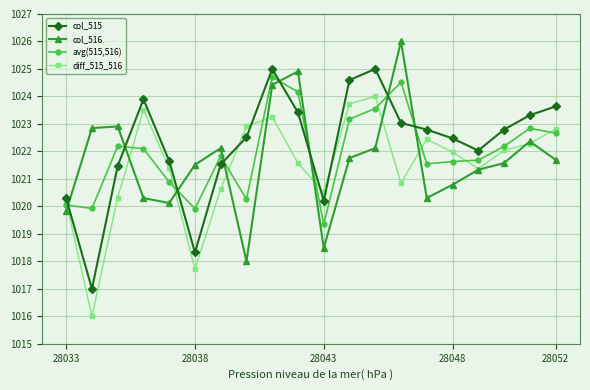

List the series in order of their peak value, lowest first.

diff_515_516, avg(515,516), col_515, col_516